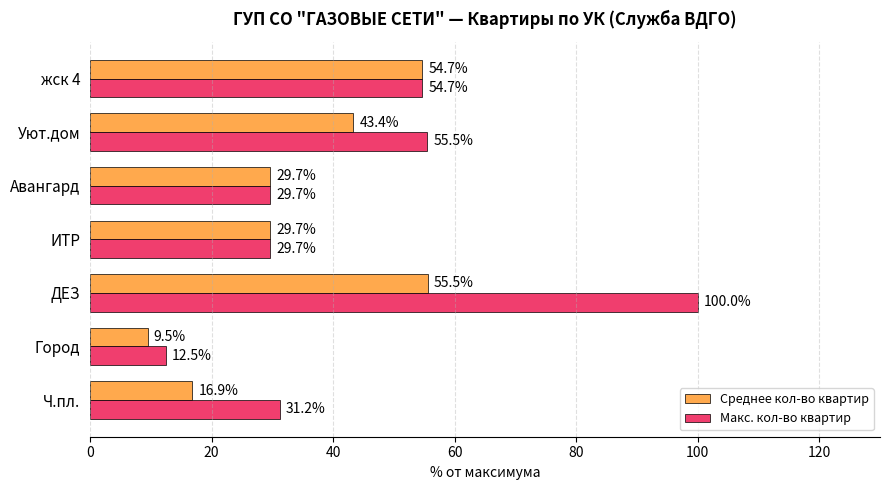

At which label is Макс. кол-во квартир closest to 56?

Уют.дом